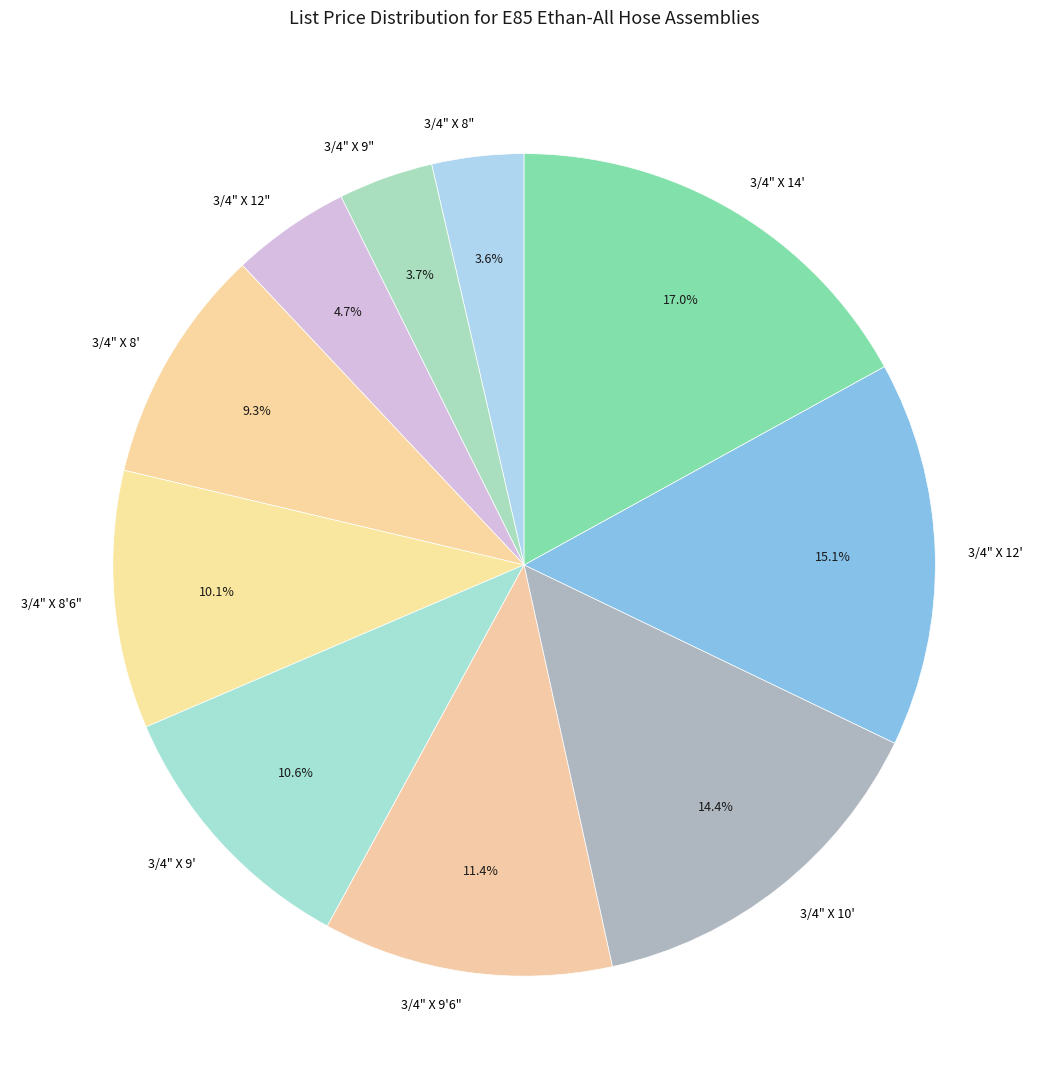

True or false: 3/4" X 8'6" accounts for 10% of the total.

True